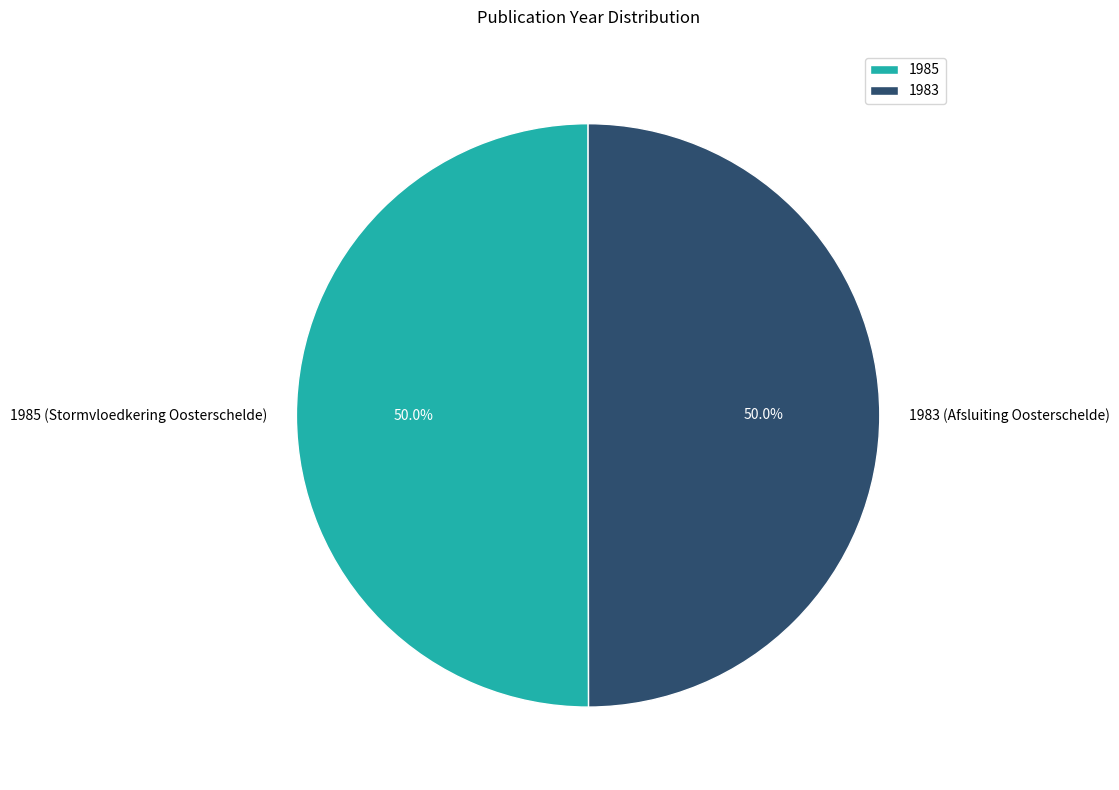

To the nearest percent, what portion does 1985 (Stormvloedkering Oosterschelde) represent?

50%